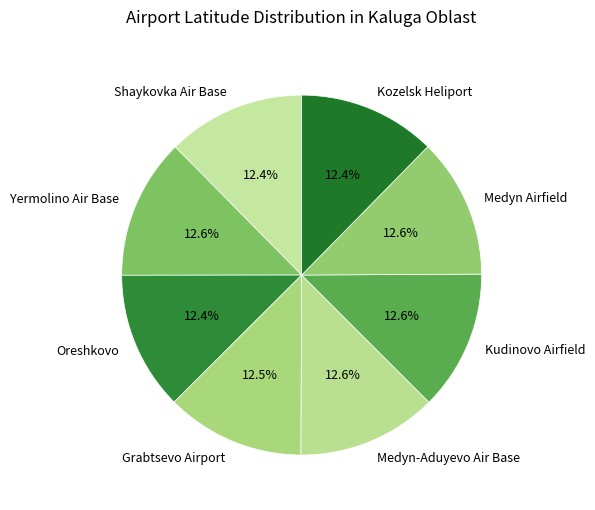

To the nearest percent, what percentage of the pie is Medyn-Aduyevo Air Base?

13%